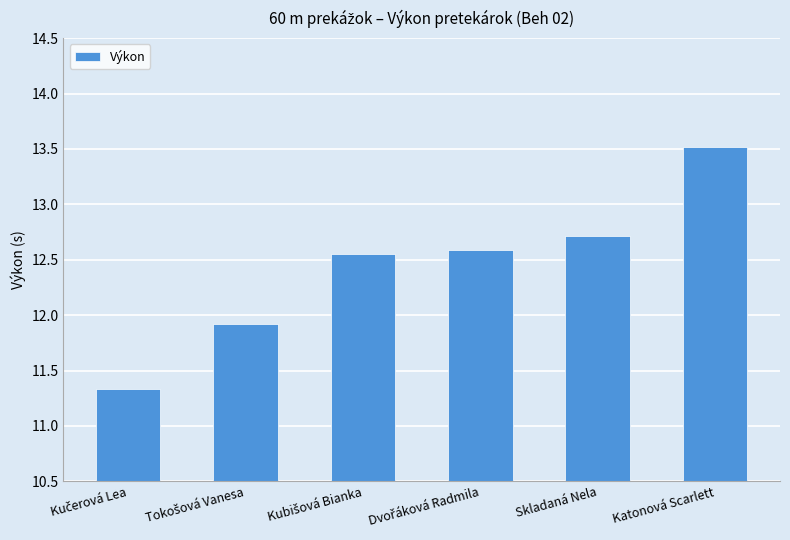

What position from the right is Skladaná Nela?

2